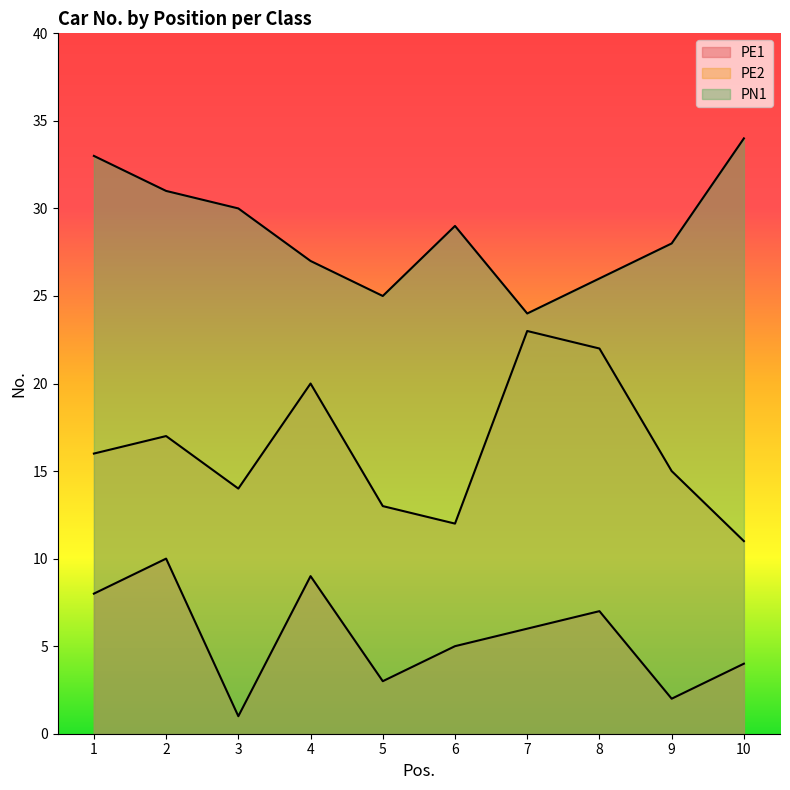

List the labels in order of PN1 value, smallest first.

7, 5, 8, 4, 9, 6, 3, 2, 1, 10